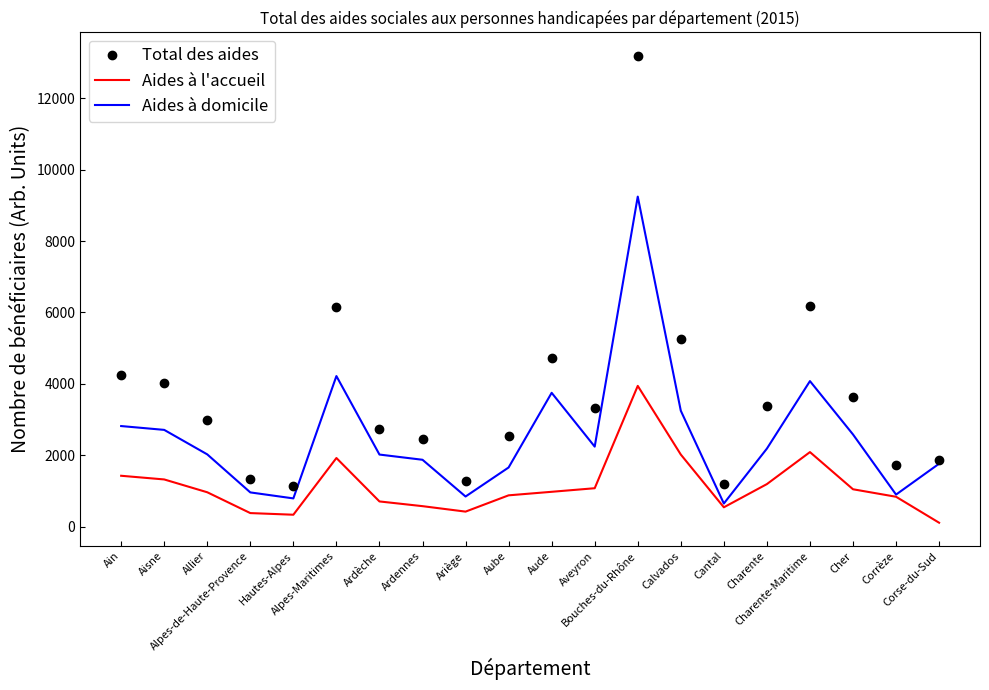

The Total des aides series shows 3694 at Ardèche. True or false?

False